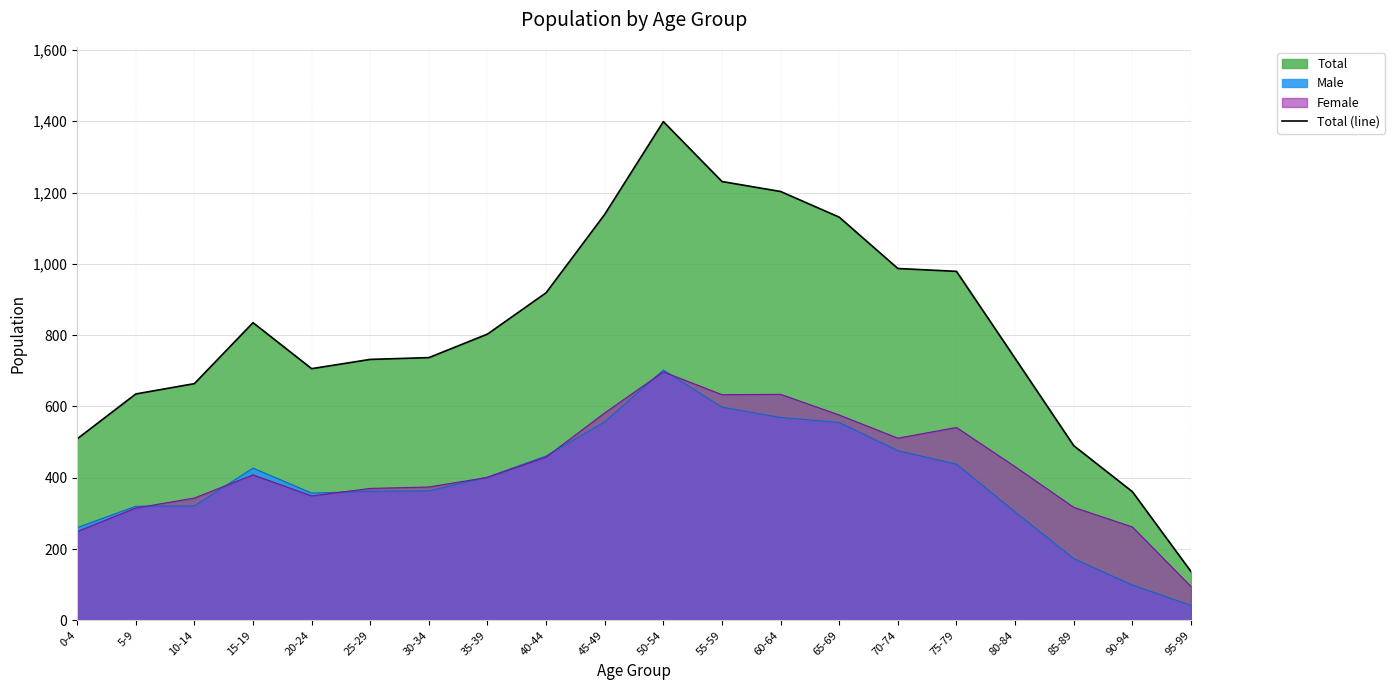

Which category has the highest value across all series?

50-54